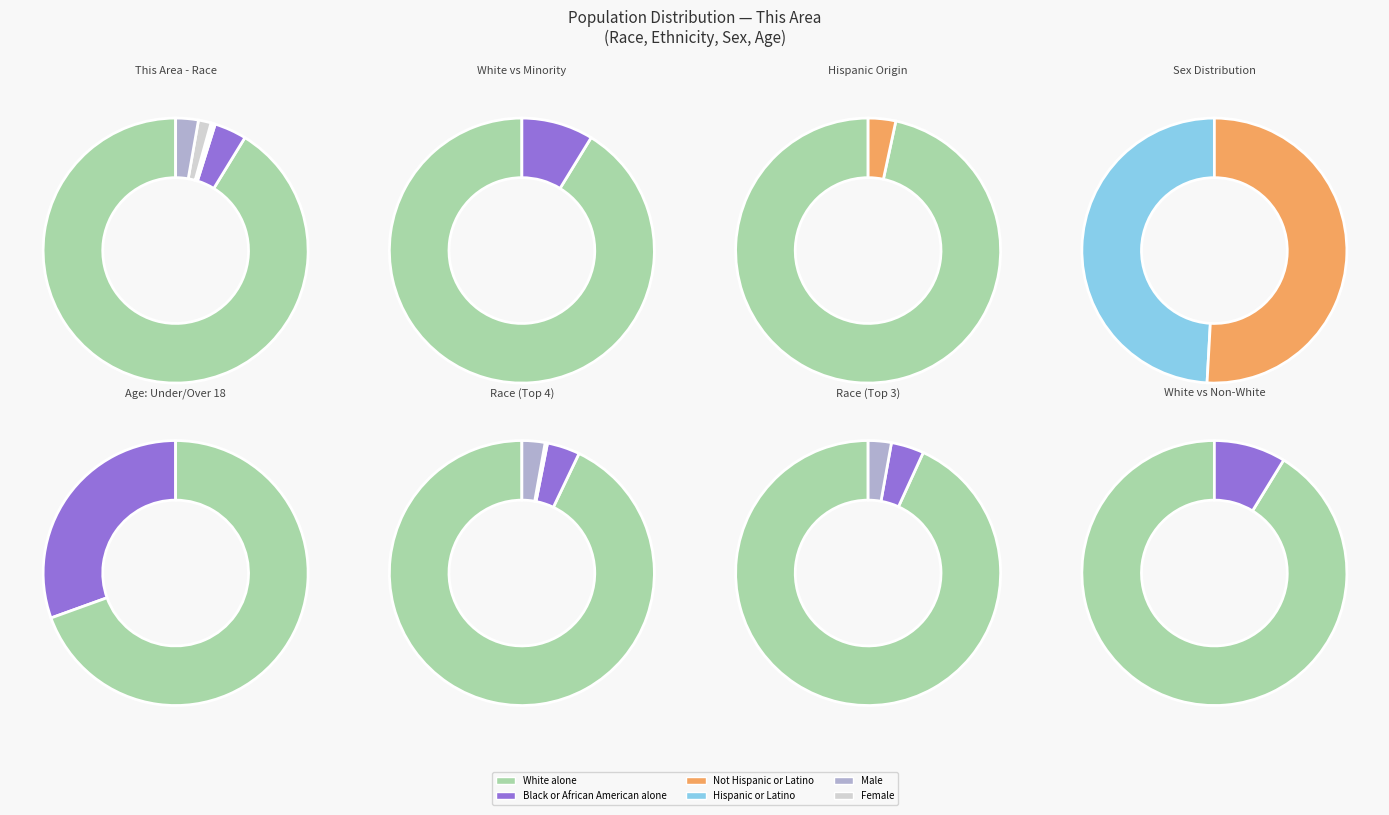

What portion of the pie excludes White alone?

8.8%